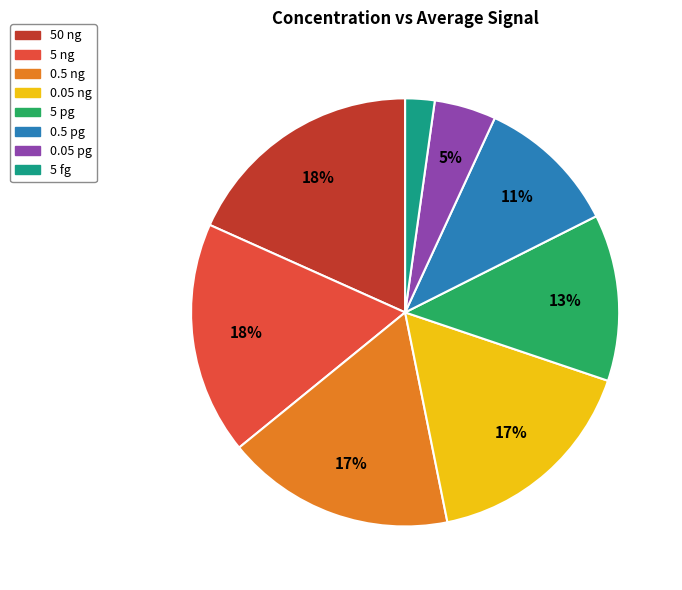

Is the sum of 0.5 pg and 0.5 ng greater than half?

No